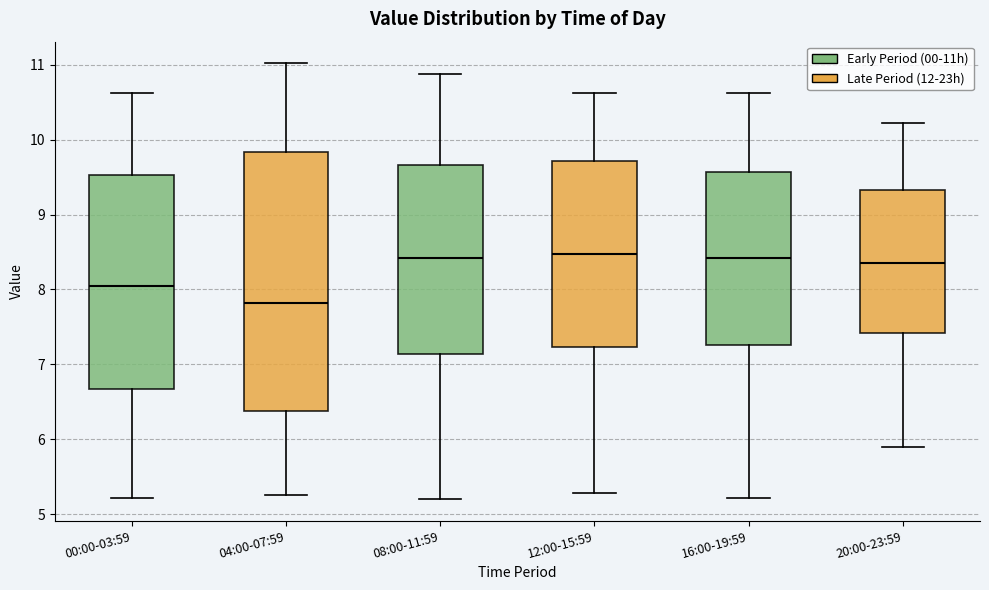

Reading left to right, read every box against the y-axis: the position of its median line, the range the box covers, and the ends of its whiskers. The values are not printed on the chart, so give them approximately, as read against the axis.

00:00-03:59: median 8.1, box 6.7 to 9.5, whiskers 5.2 to 10.6
04:00-07:59: median 7.8, box 6.4 to 9.8, whiskers 5.3 to 11.0
08:00-11:59: median 8.4, box 7.1 to 9.7, whiskers 5.2 to 10.9
12:00-15:59: median 8.5, box 7.2 to 9.7, whiskers 5.3 to 10.6
16:00-19:59: median 8.4, box 7.3 to 9.6, whiskers 5.2 to 10.6
20:00-23:59: median 8.4, box 7.4 to 9.3, whiskers 5.9 to 10.2